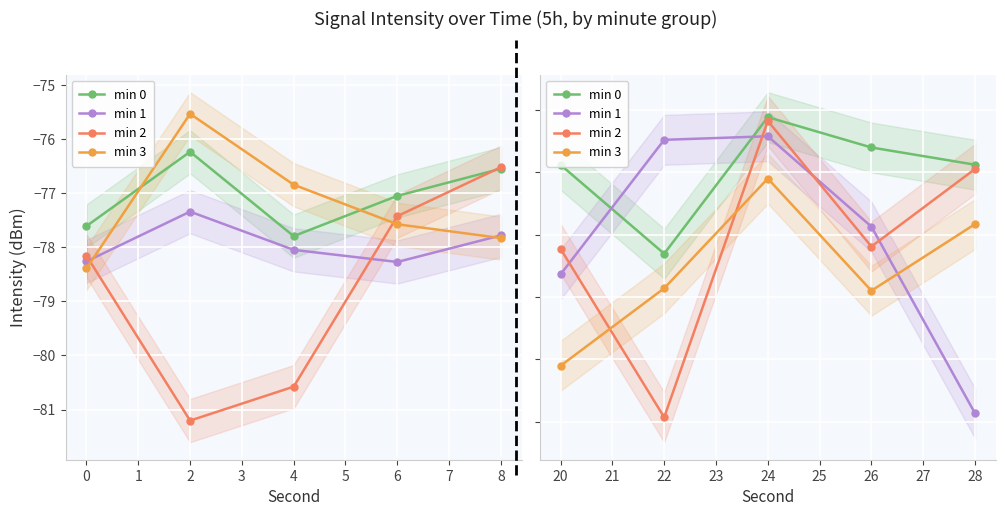

How many interior local peaks does the min 1 series have?

1